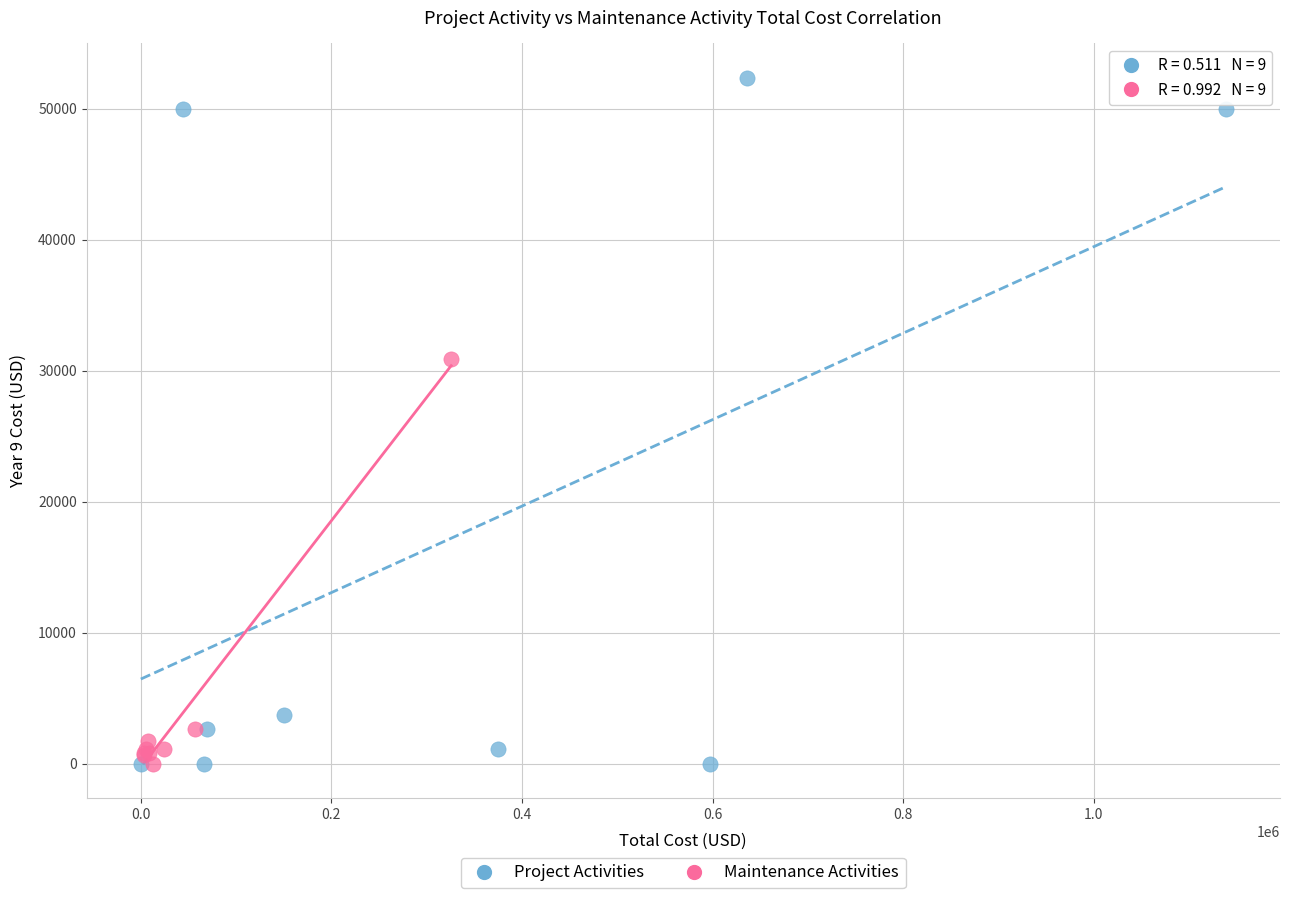

Which series reaches the maximum Y coordinate?

Project Activities